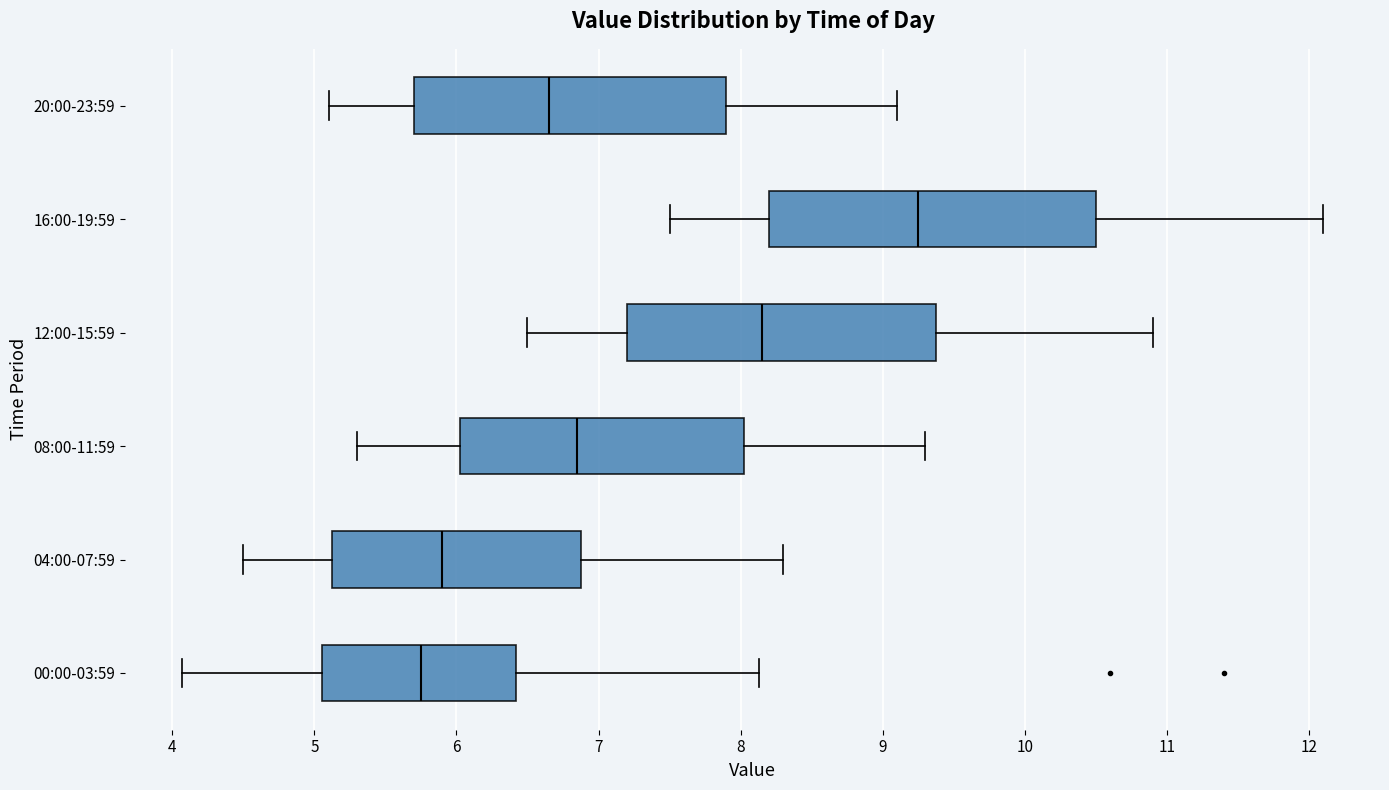

Which box has the furthest to the right median line?

16:00-19:59